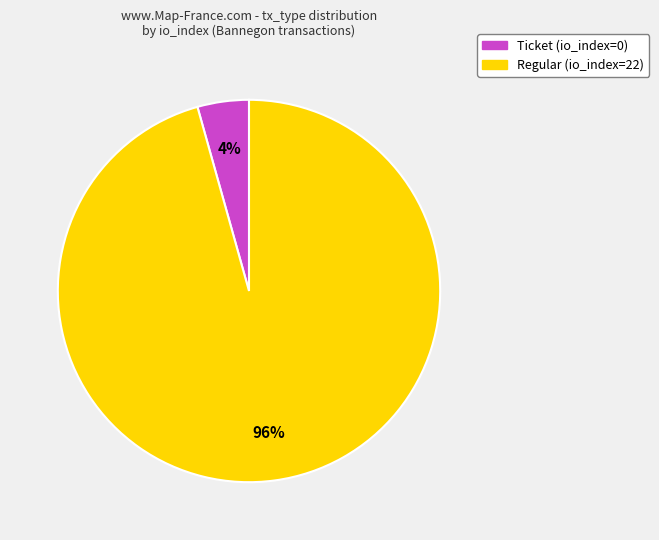

Is it true that Ticket (io_index=0) is 11% of the pie?

False